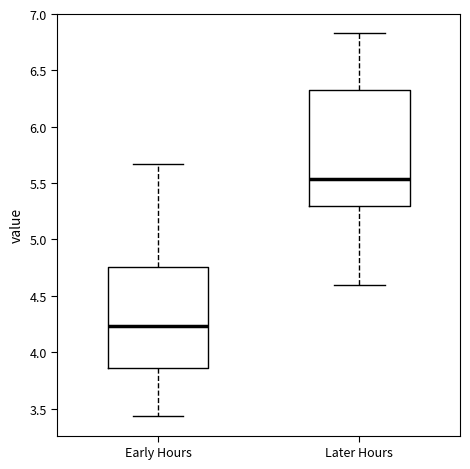

Reading left to right, read every box against the y-axis: the position of its median line, the range the box covers, and the ends of its whiskers. The values are not printed on the chart, so give them approximately, as read against the axis.

Early Hours: median 4.25, box 3.85 to 4.75, whiskers 3.45 to 5.65
Later Hours: median 5.55, box 5.30 to 6.35, whiskers 4.60 to 6.85